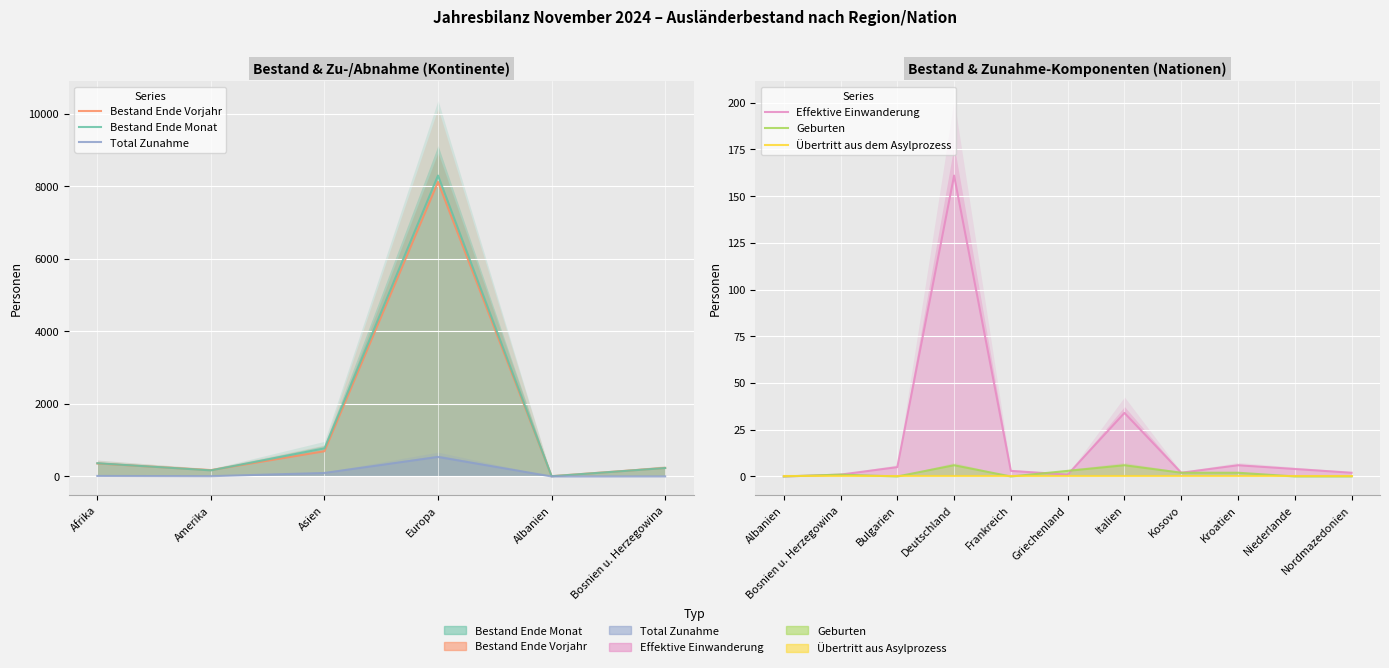

What is the maximum value shown in the chart?

8301